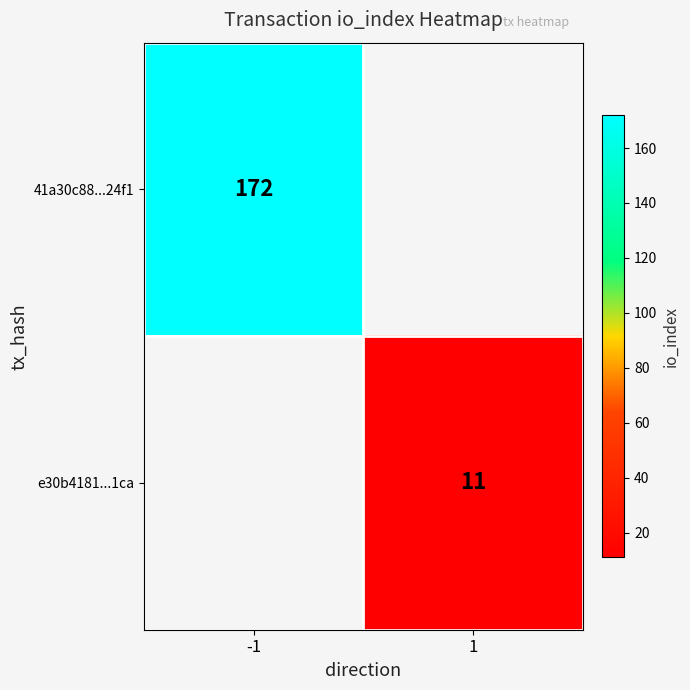

What is the minimum value shown in the chart?

11.0